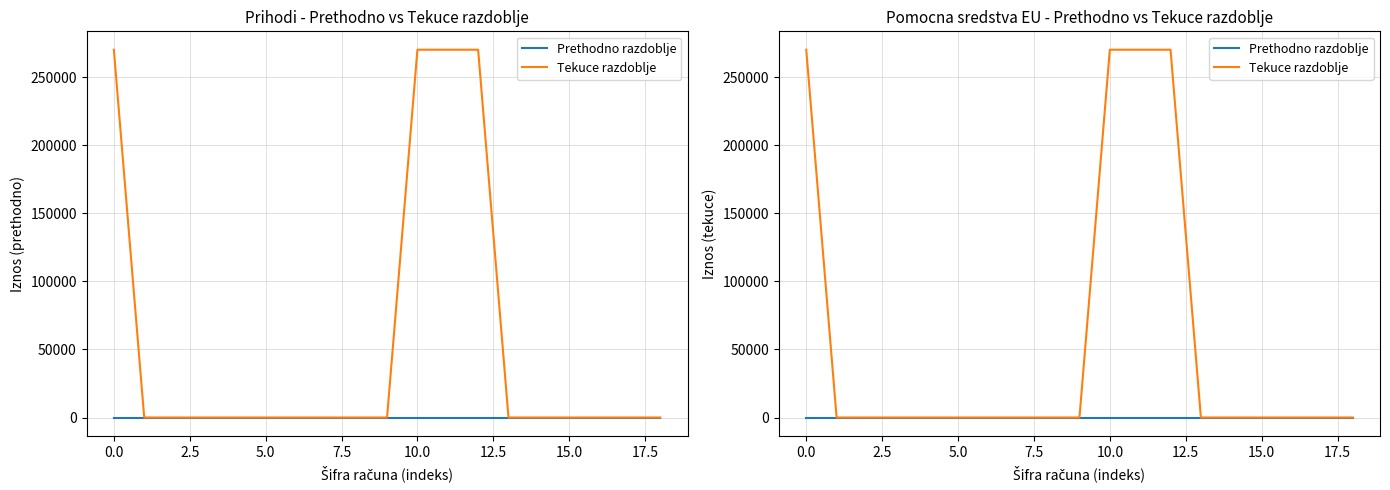

Reading right to left, extract all data points from this chart.

Prethodno razdoblje: 0.0	0.0	0.0	0.0	0.0	0.0	0.0	0.0	0.0	0.0	0.0	0.0	0.0	0.0	0.0	0.0	0.0	0.0	0.0
Tekuce razdoblje: 0.0	0.0	0.0	0.0	0.0	0.0	270094.2	270094.2	270094.2	0.0	0.0	0.0	0.0	0.0	0.0	0.0	0.0	0.0	270094.2